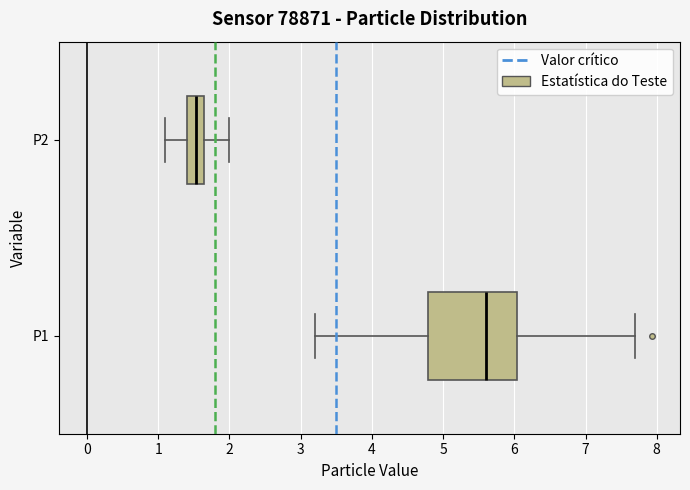

Reading bottom to top, transcribe this box plot: for each box, give where its median line is, the range the box spans, and where its two whiskers end, as read against the x-axis. The values are not printed on the chart, so give them approximately, as read against the axis.

P1: median 5.6, box 4.8 to 6.0, whiskers 3.2 to 7.7
P2: median 1.5, box 1.4 to 1.6, whiskers 1.1 to 2.0